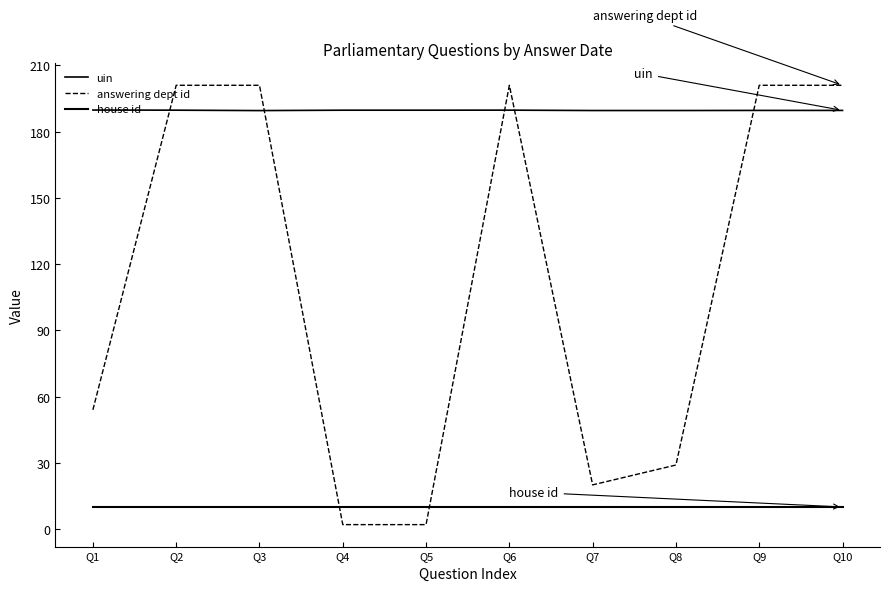

List the series in order of their overall mean, lowest first.

house id, answering dept id, uin